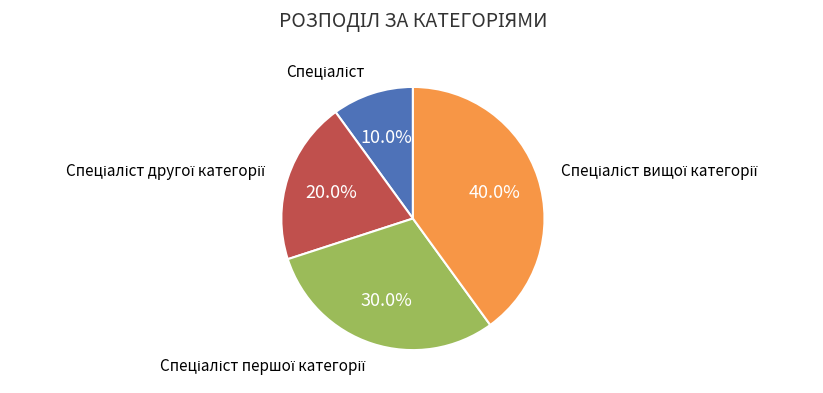

Is there a majority slice in this chart?

No